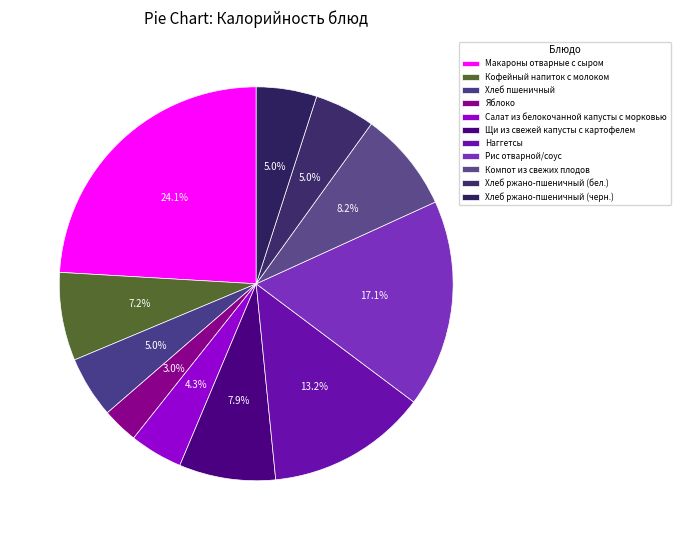

To the nearest percent, what is the difference between the Хлеб ржано-пшеничный (черн.) and Щи из свежей капусты с картофелем slice percentages?

3%